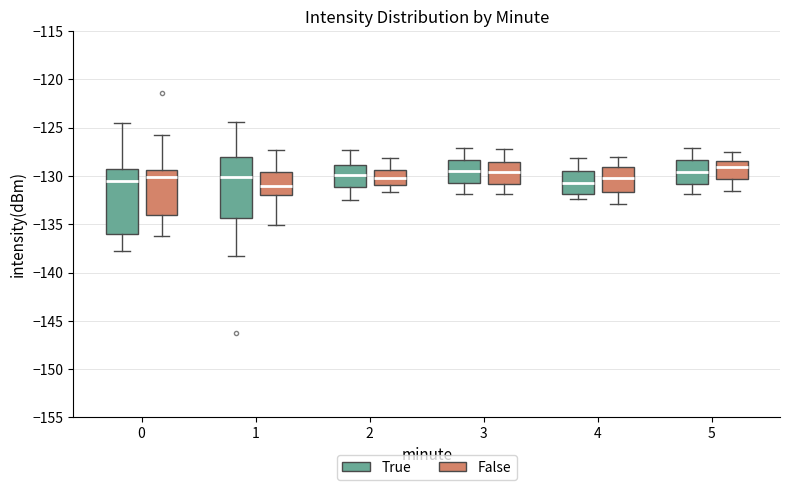

Where does the median line of the box for 3 (False) sit on the y-axis? The values are not printed on the chart, so give them approximately, as read against the axis.

-129.5